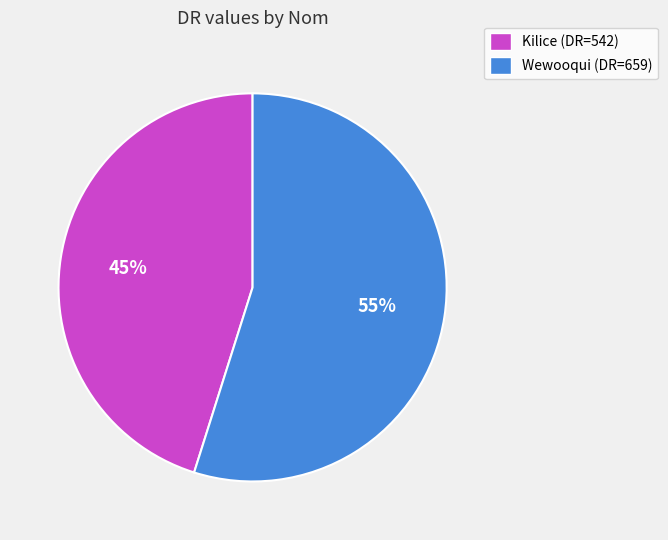

Is it true that Wewooqui is 40% of the pie?

False